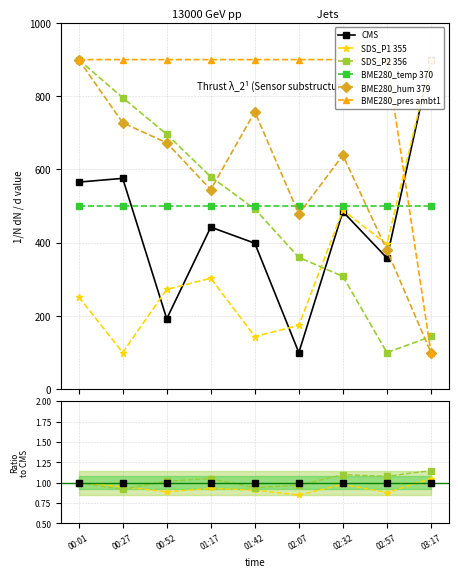

What is the label of the 4th point from the left?

01:17